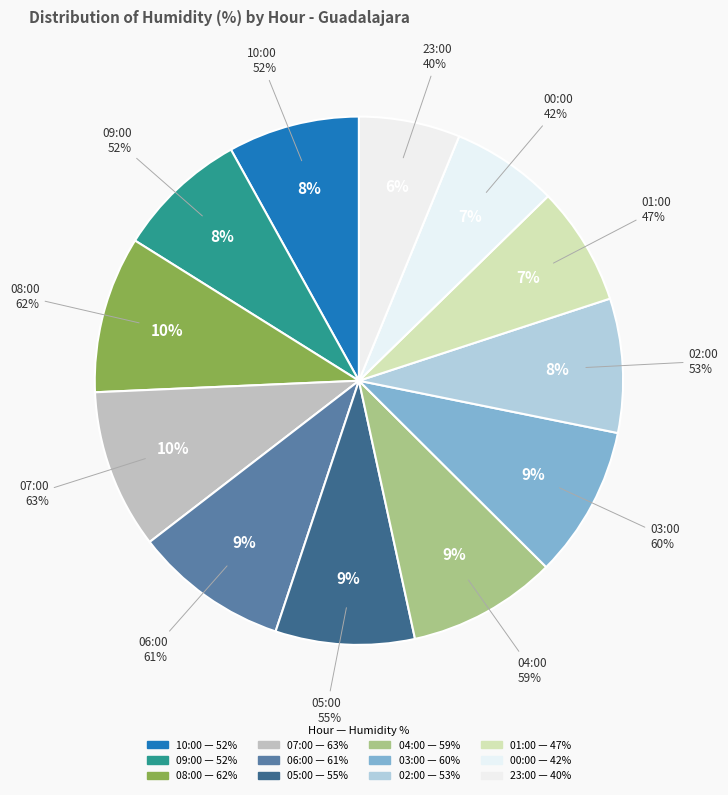

Rank the categories by value from highest to lowest.

07:00, 08:00, 06:00, 03:00, 04:00, 05:00, 02:00, 10:00, 09:00, 01:00, 00:00, 23:00